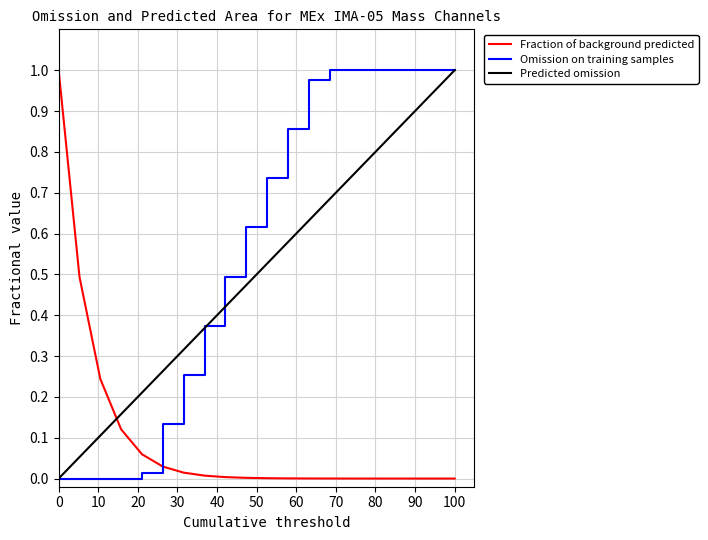

How many lines are shown in the chart?

3